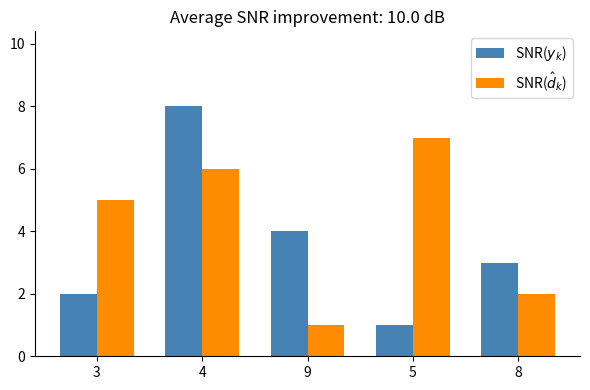

What is the value of the SNR($y_k$) bar at the 2nd from the left?

8